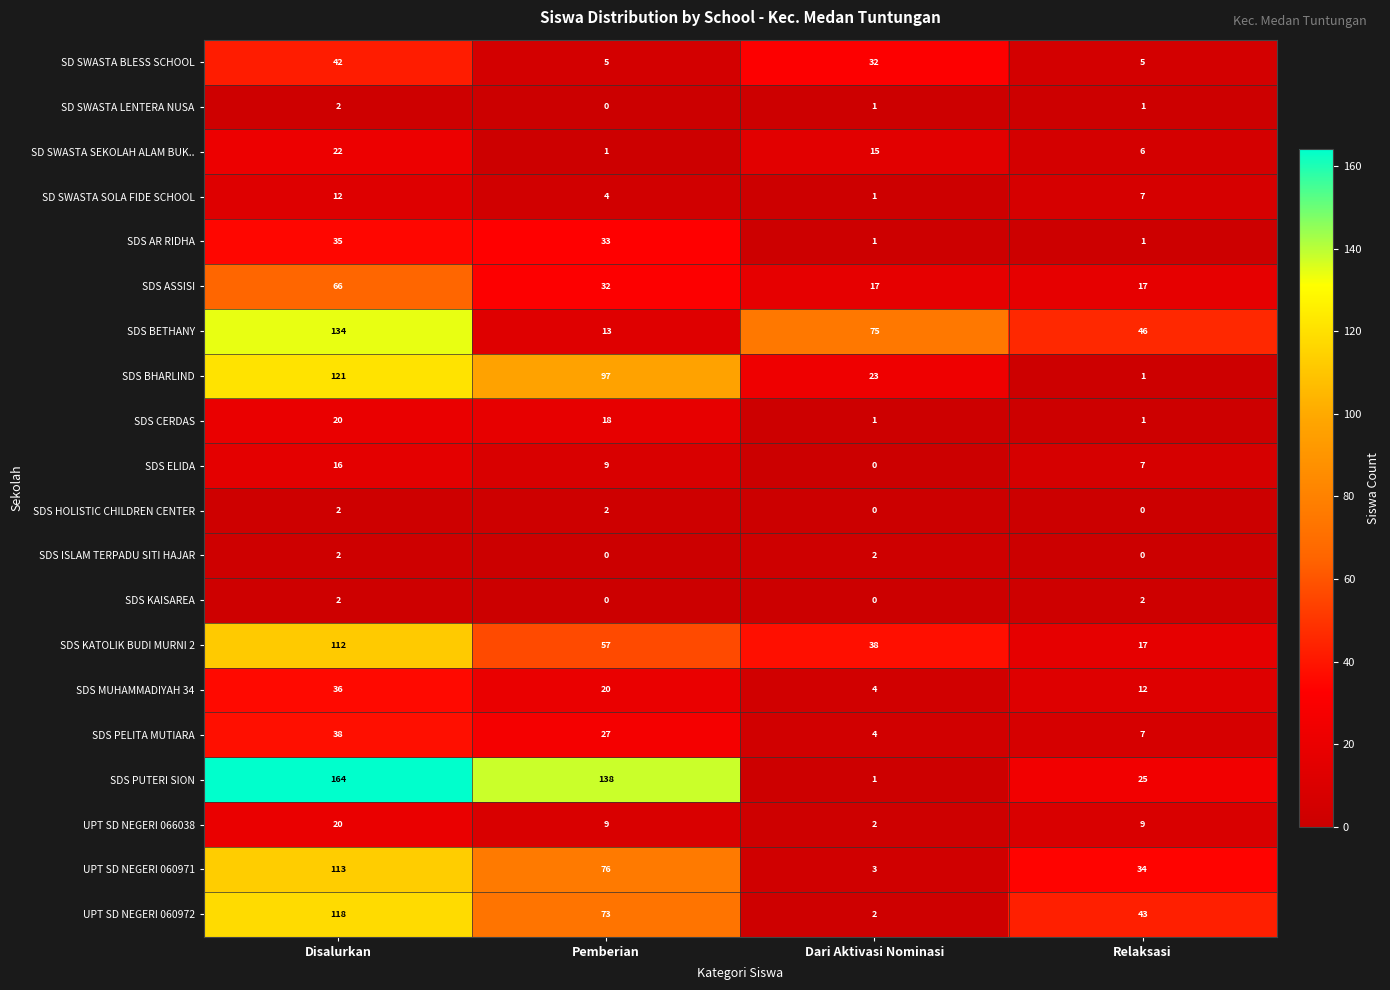

What is the greatest value displayed?

164